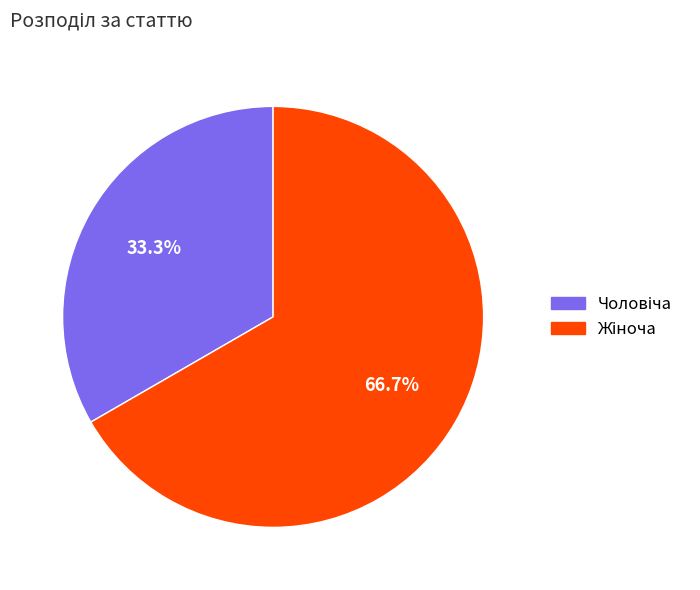

Is there any slice that represents more than half of the pie?

Yes